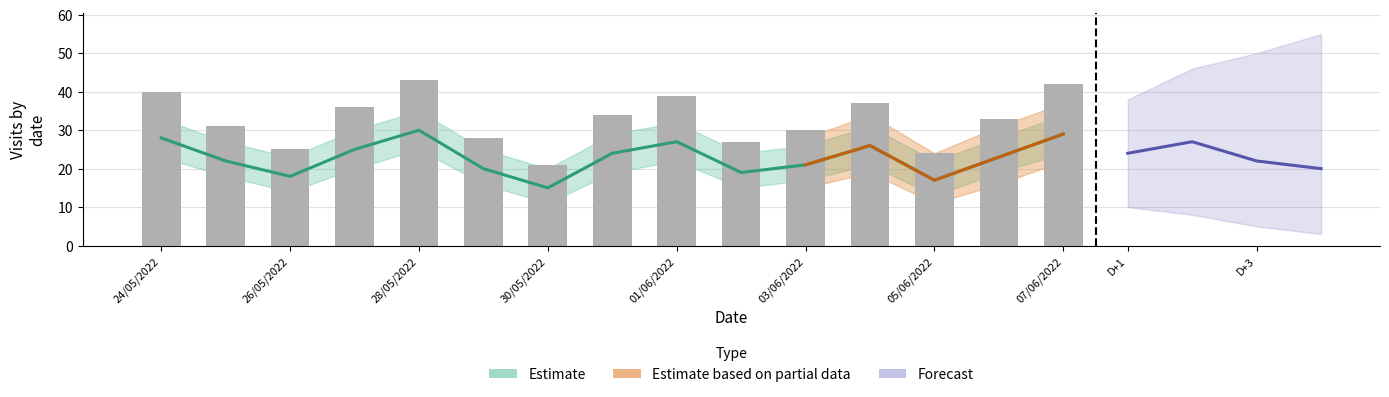

What is the spread (max minus min) of values at 02/06/2022?

8